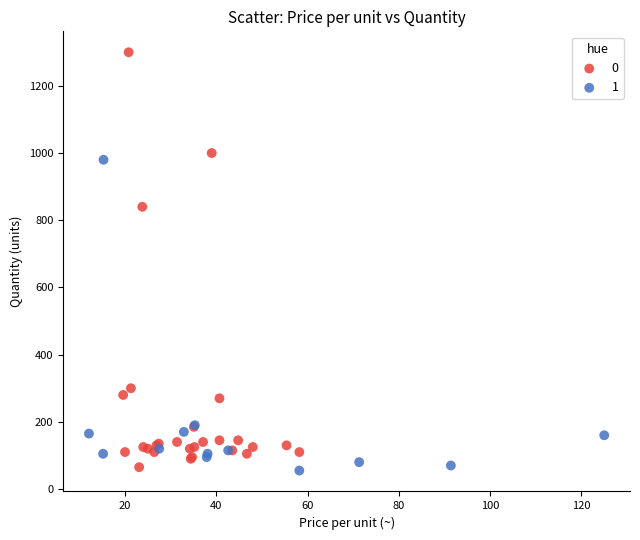

What are all the series names shown in the legend?

0, 1